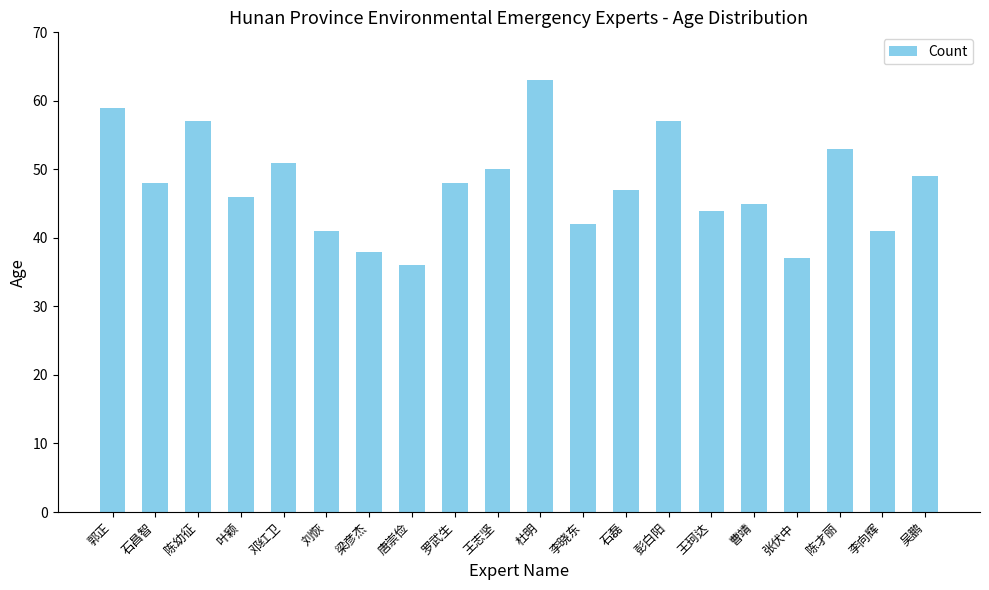

What is the difference between the maximum and minimum values?

27